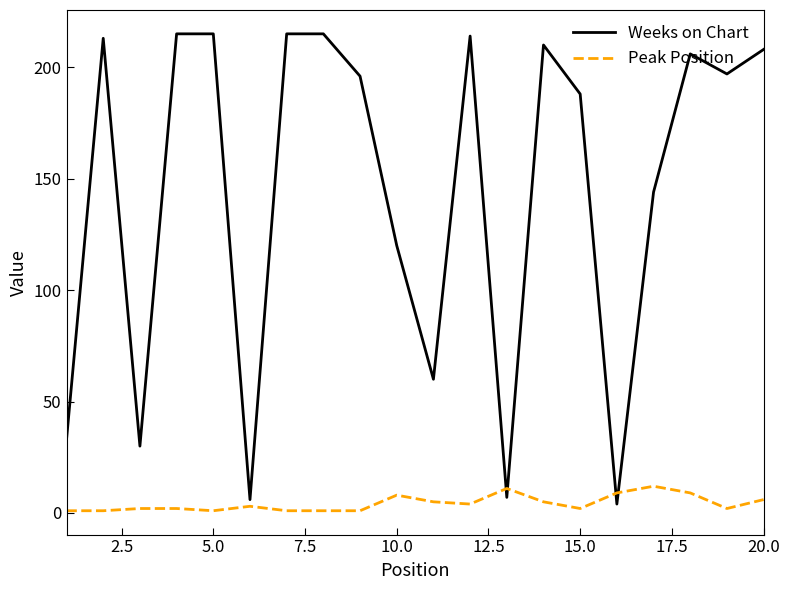

Which series has the widest spread of values?

Weeks on Chart